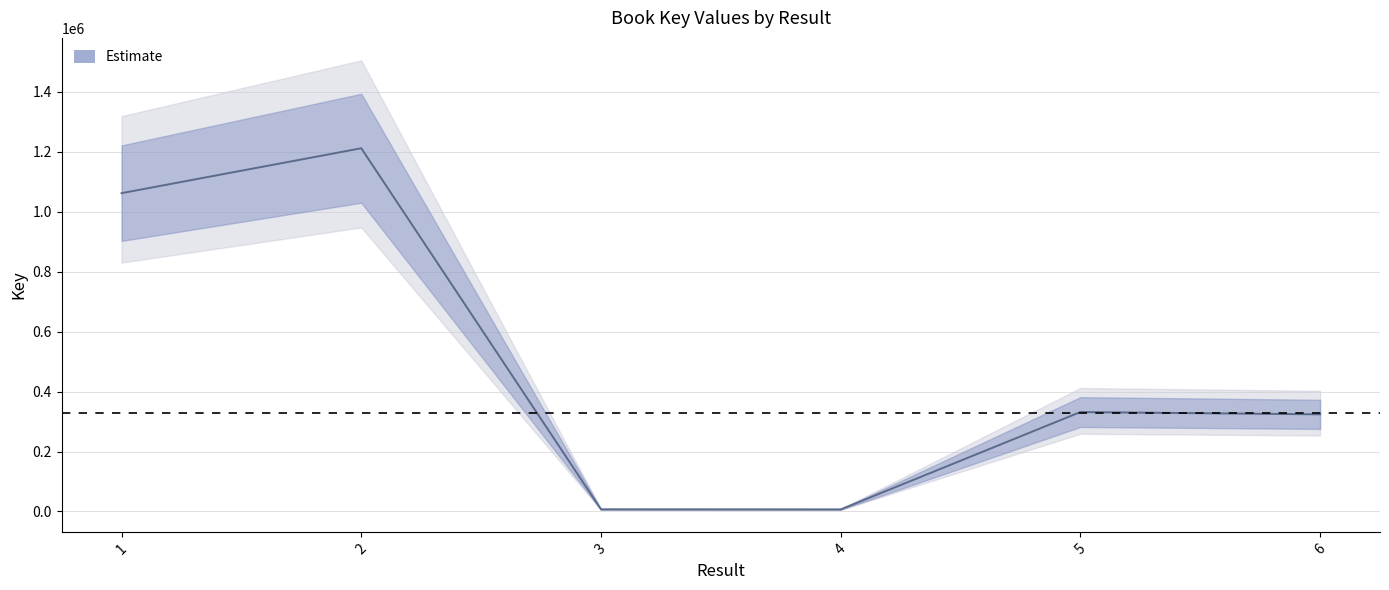

Reading left to right, transcribe all the data shown in this chart.

1061683	1211413	7165	6898	331590	323961